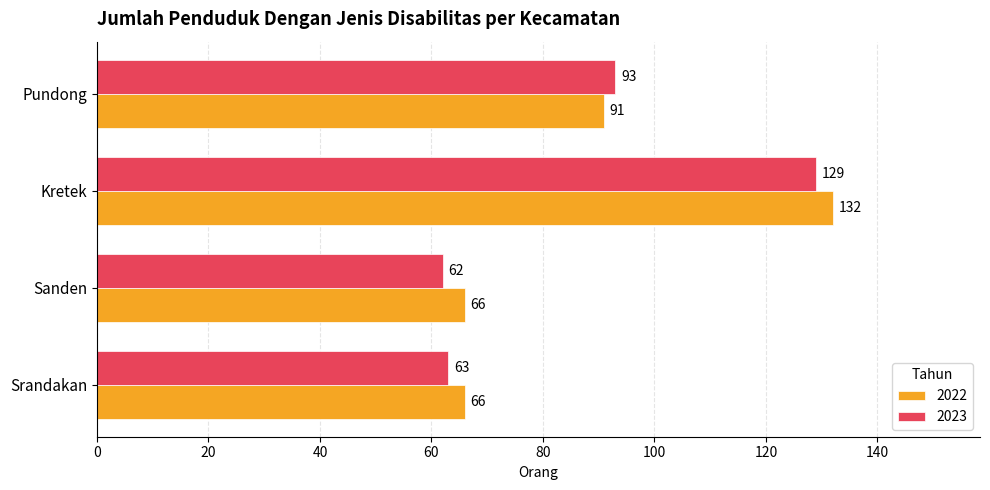

Is the value of 2022 at Pundong greater than the value of 2023 at Kretek?

No